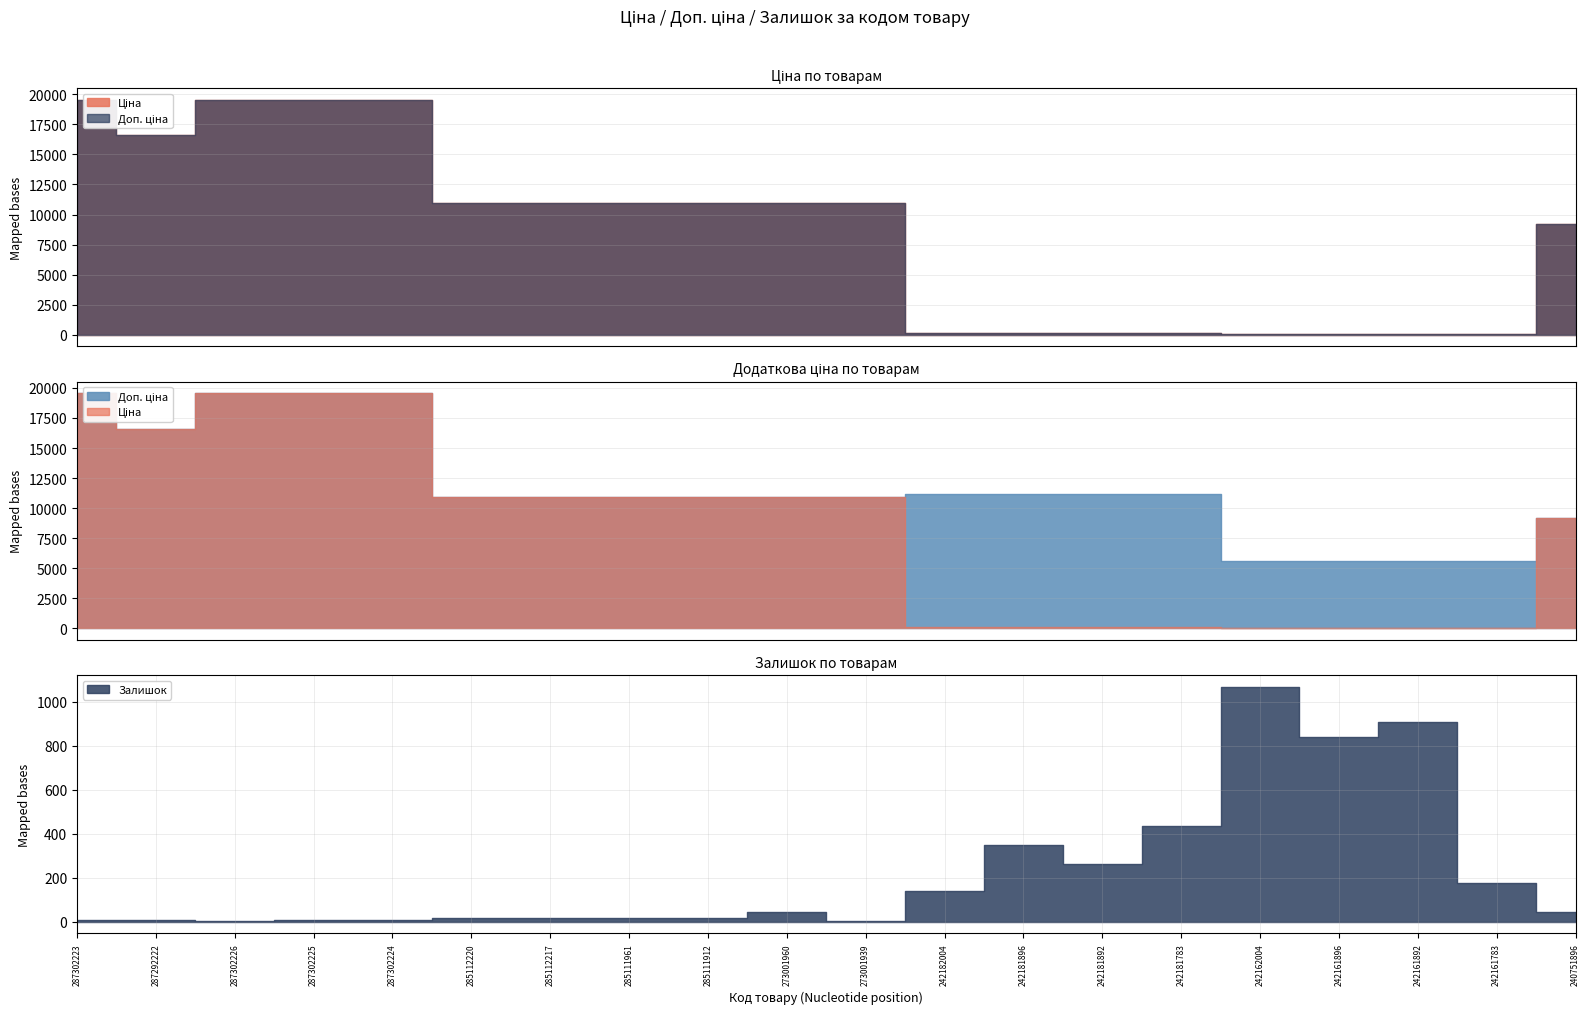

What is the difference between the maximum and minimum values in the Ціна series?

19486.9